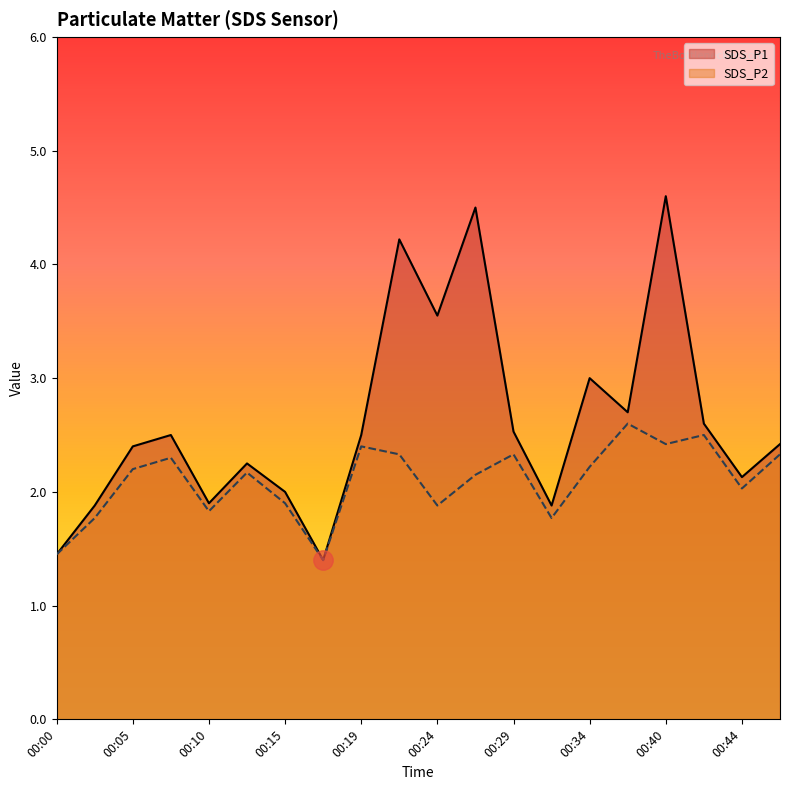

Which series changed the most between 00:32 and 00:44?

SDS_P2